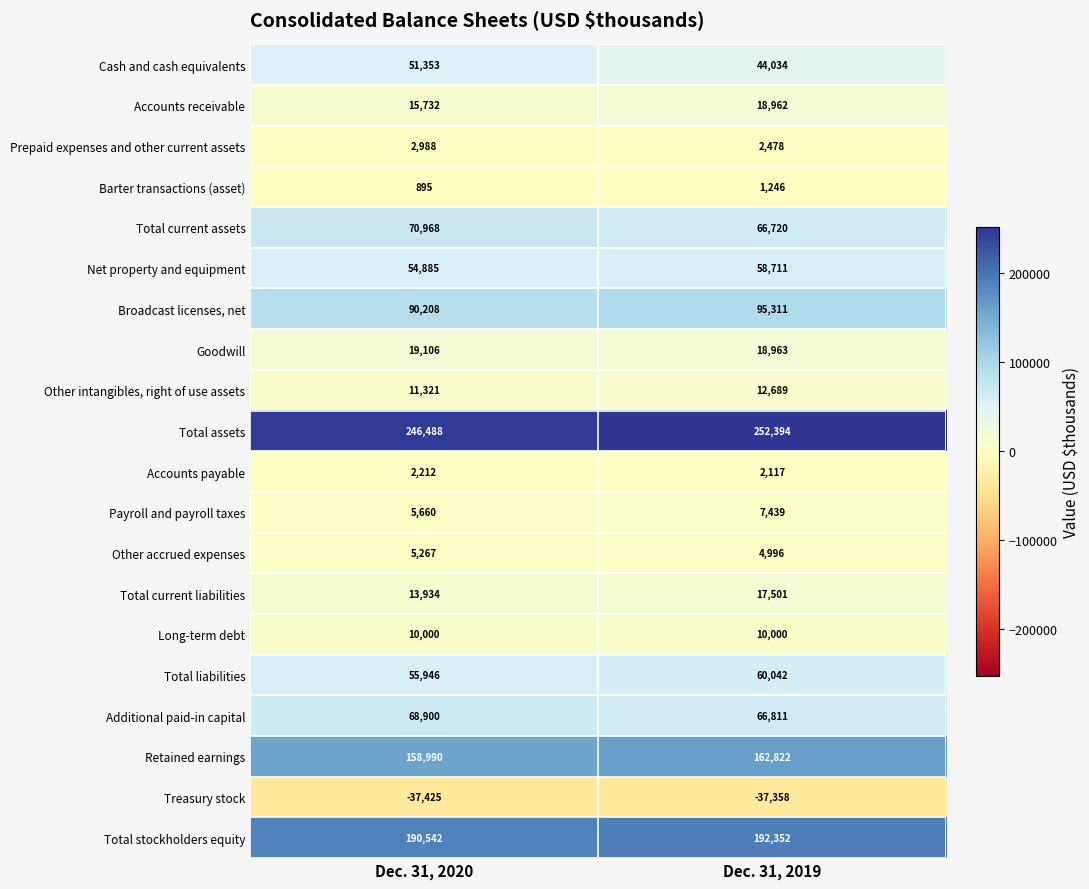

The value of Prepaid expenses and other current assets at Dec. 31, 2019 is 2478. True or false?

True